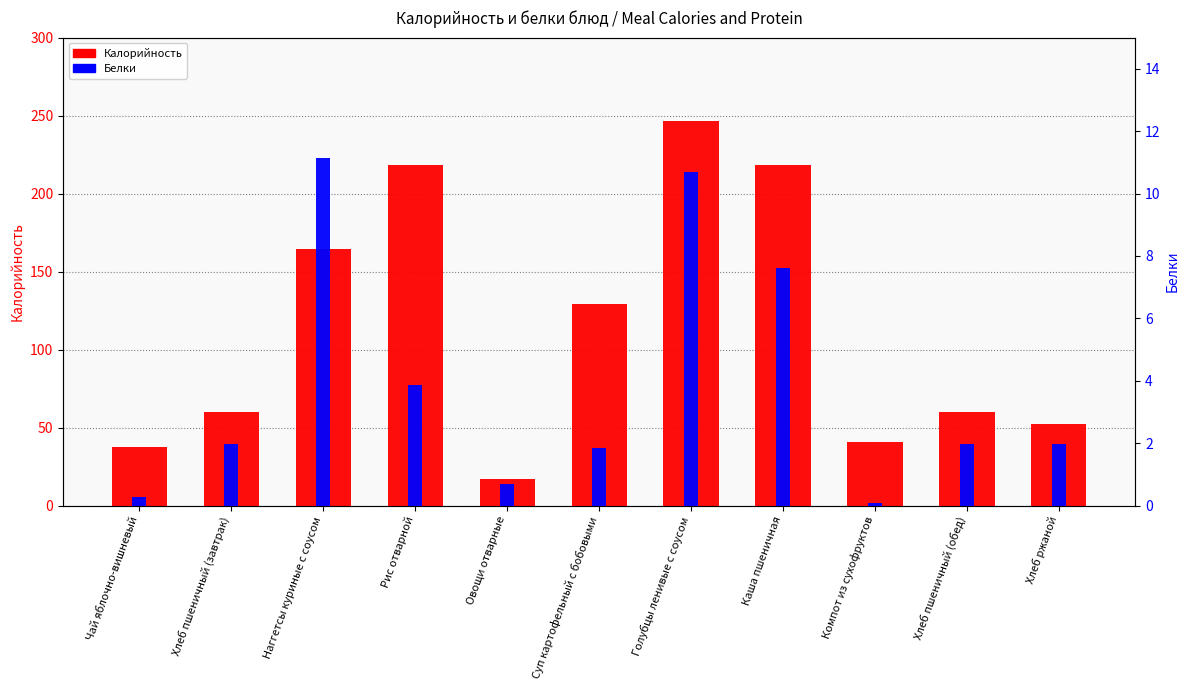

The Калорийность series shows 218.5 at Каша пшеничная. True or false?

True